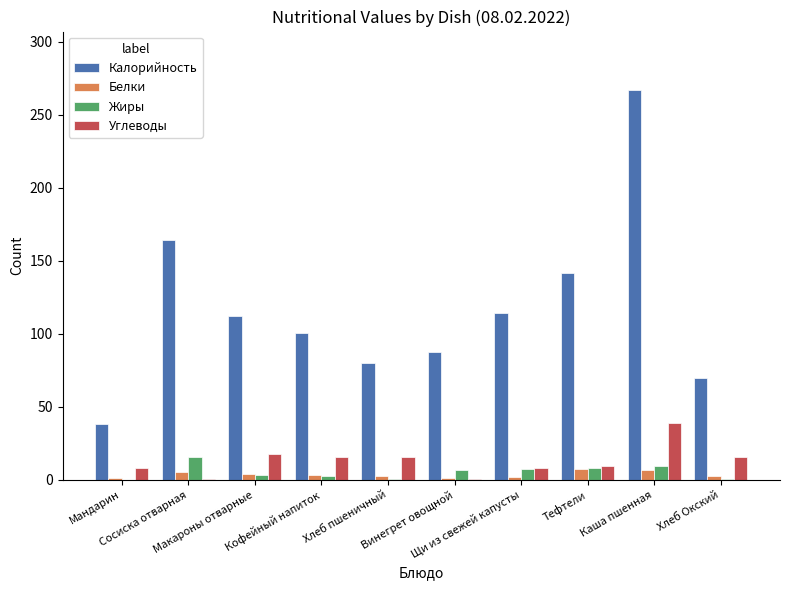

What is the sum of all Белки values?

35.6